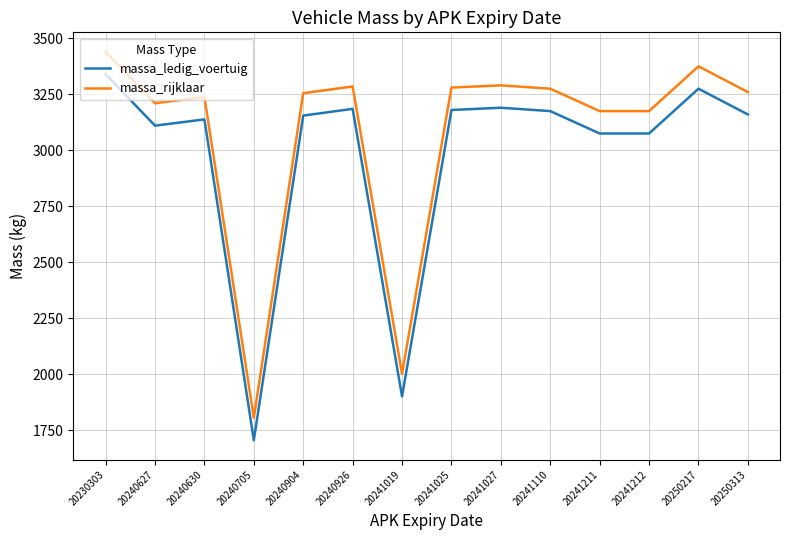

Where is the first local minimum for massa_ledig_voertuig?

20240627